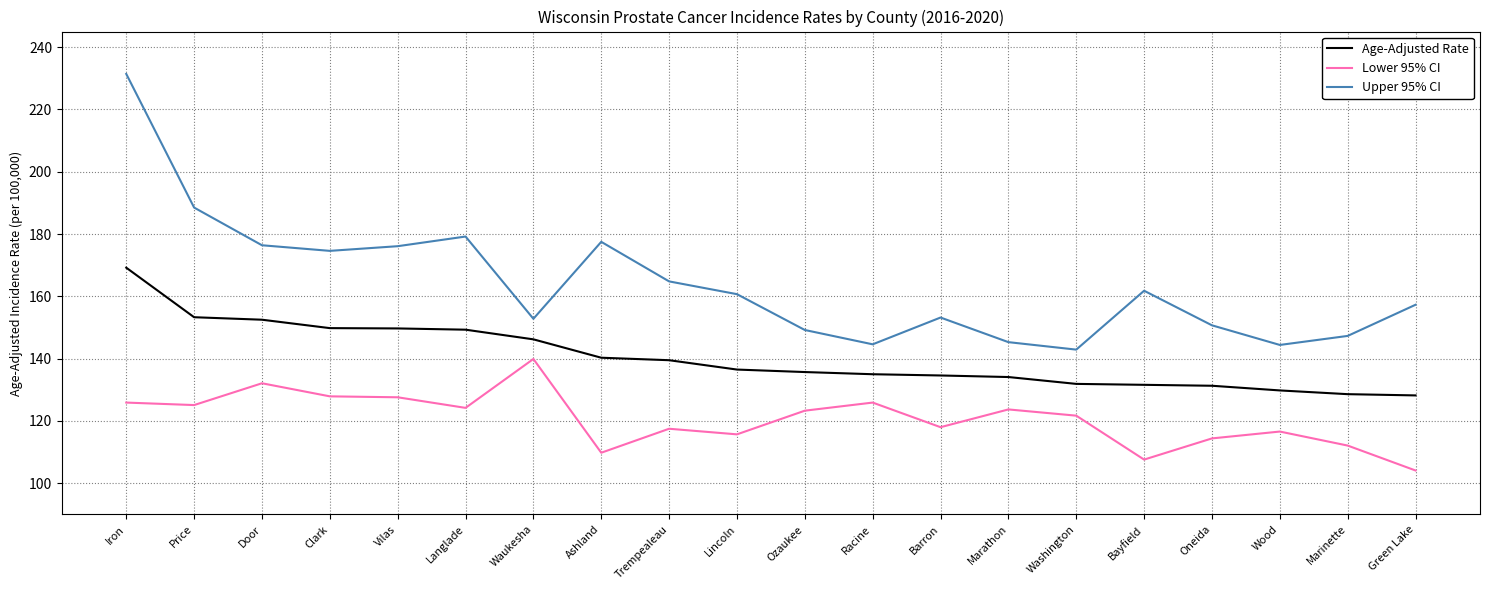

What value does the Age-Adjusted Rate series have at Green Lake?

128.2